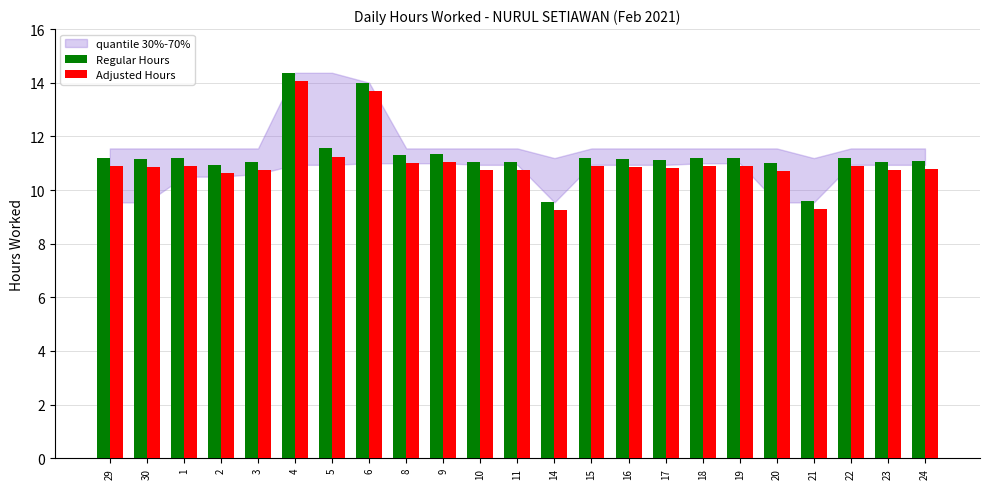

Are the bars horizontal?

No